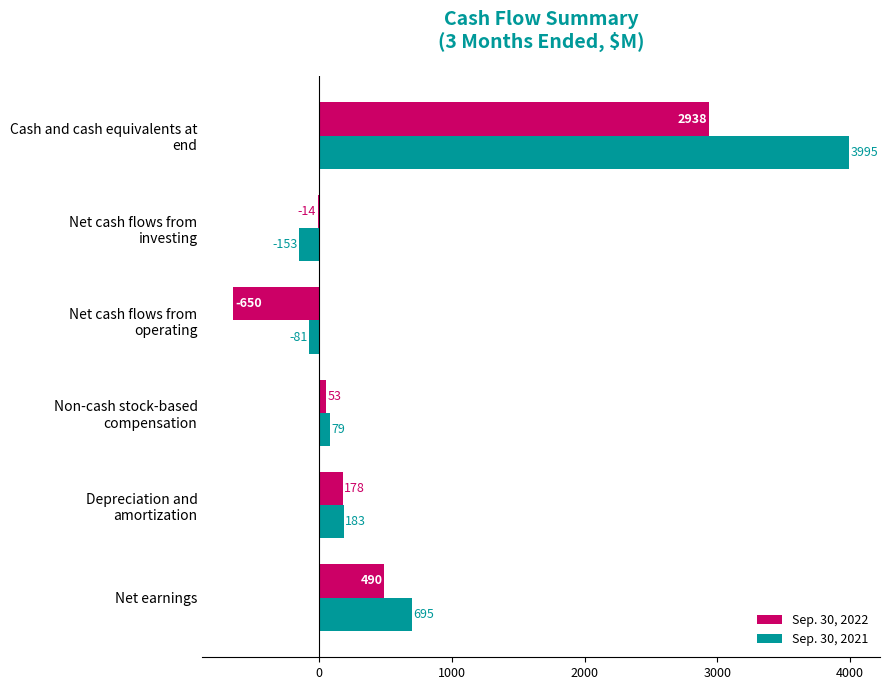

At which label is Sep. 30, 2022 closest to 1144?

Net earnings